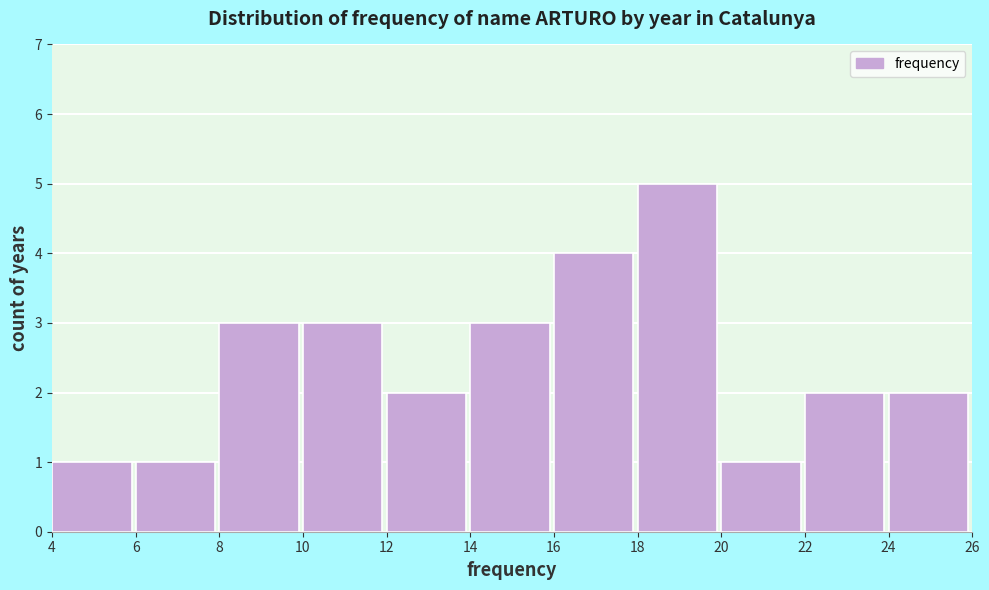

Which range on the x-axis has the tallest bar?

18 to 20